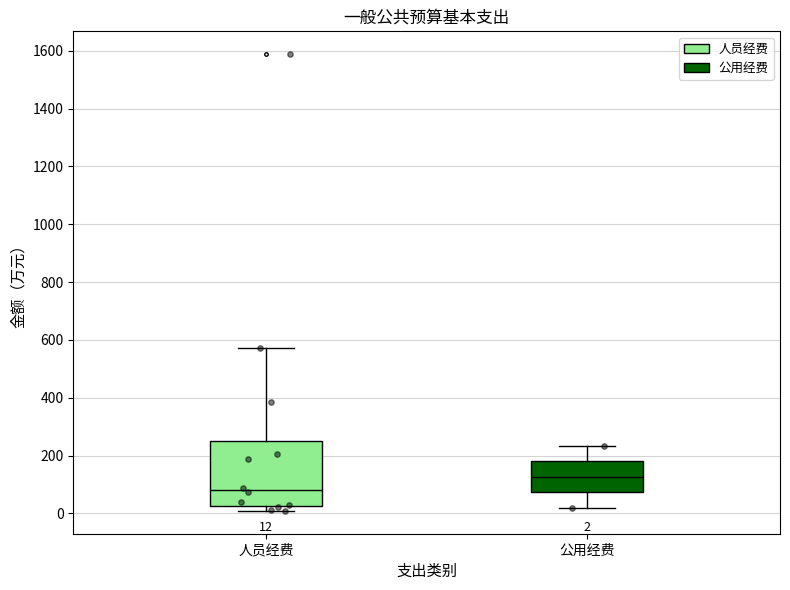

Which box's median line is the highest?

公用经费